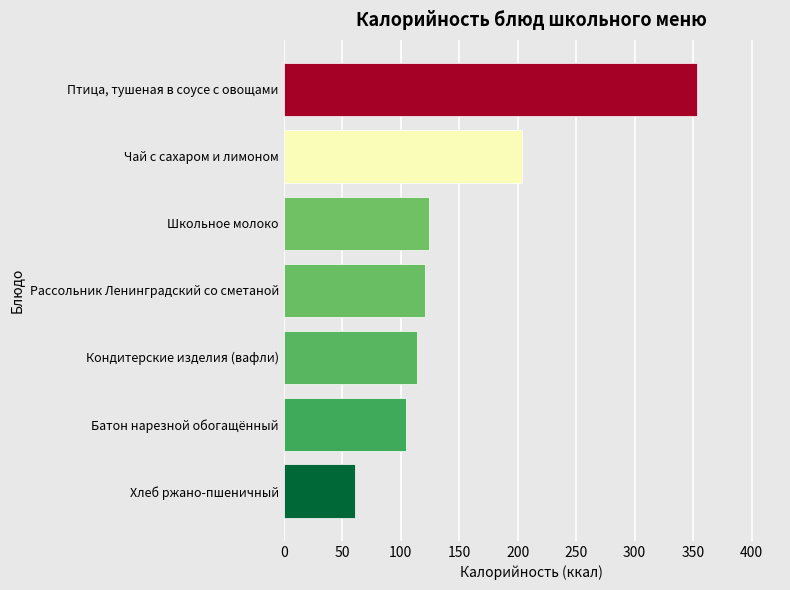

The value at Рассольник Ленинградский со сметаной is 216.4. True or false?

False